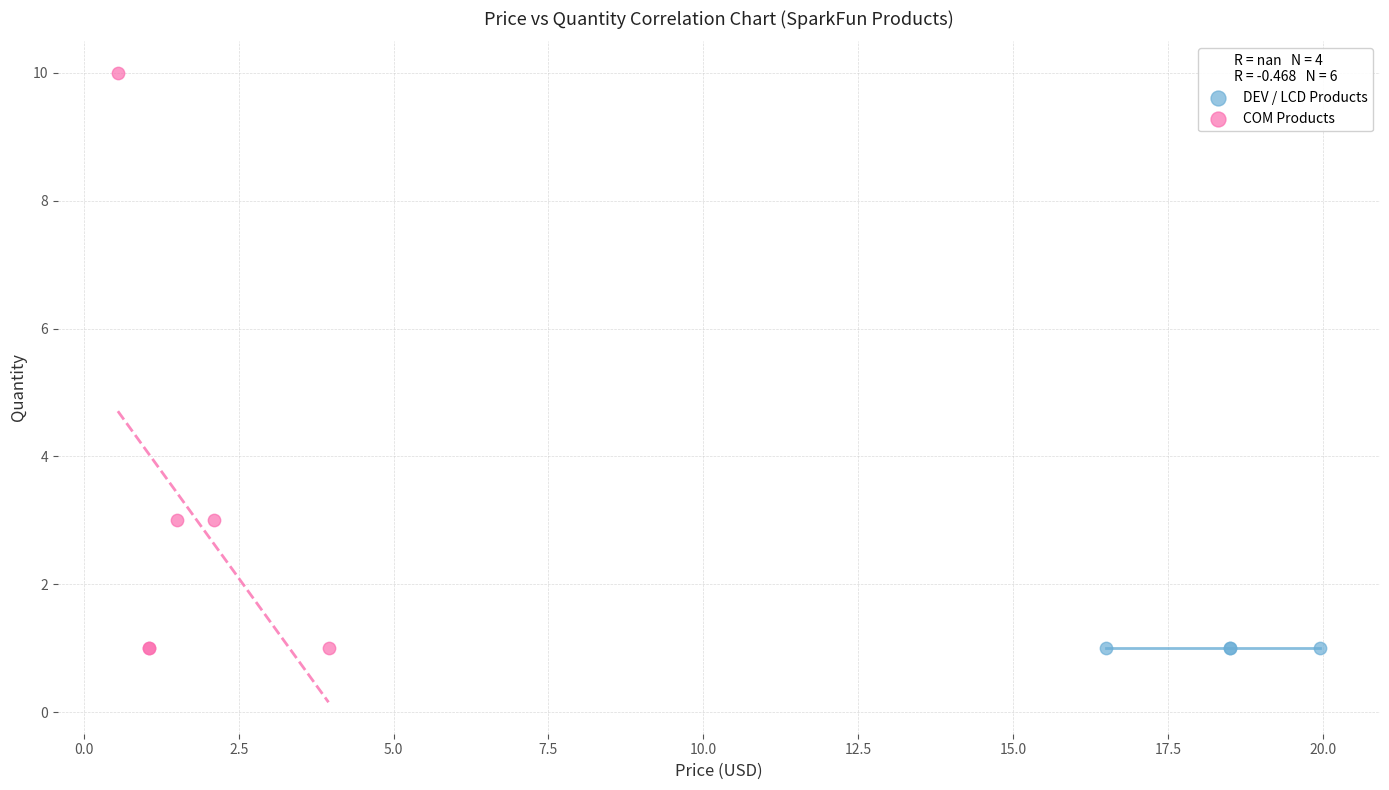

What are all the series names shown in the legend?

DEV / LCD Products, COM Products